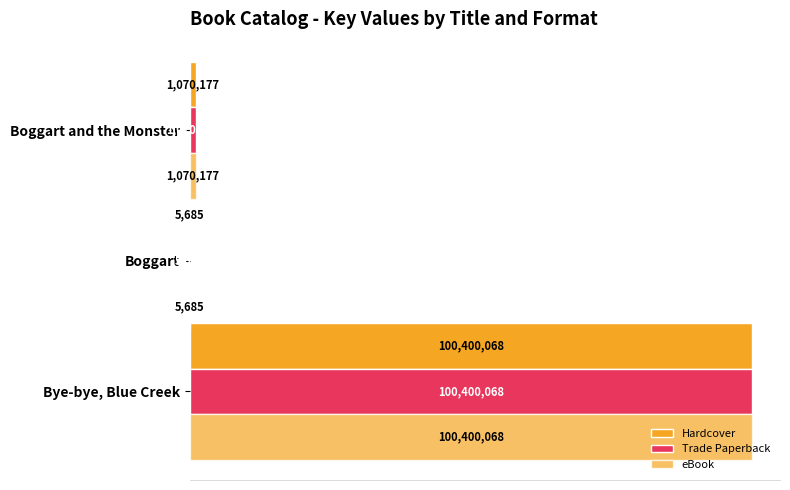

Count the number of categories in the chart.

3